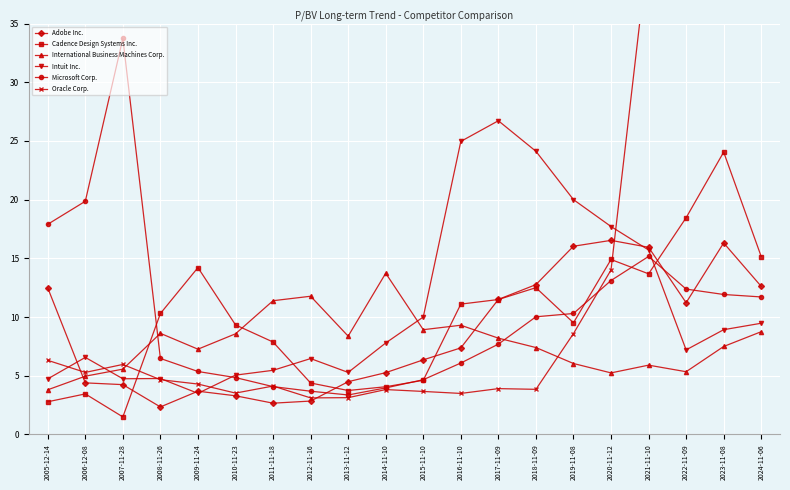

What is the value of the Intuit Inc. point at the 10th from the left?

7.8